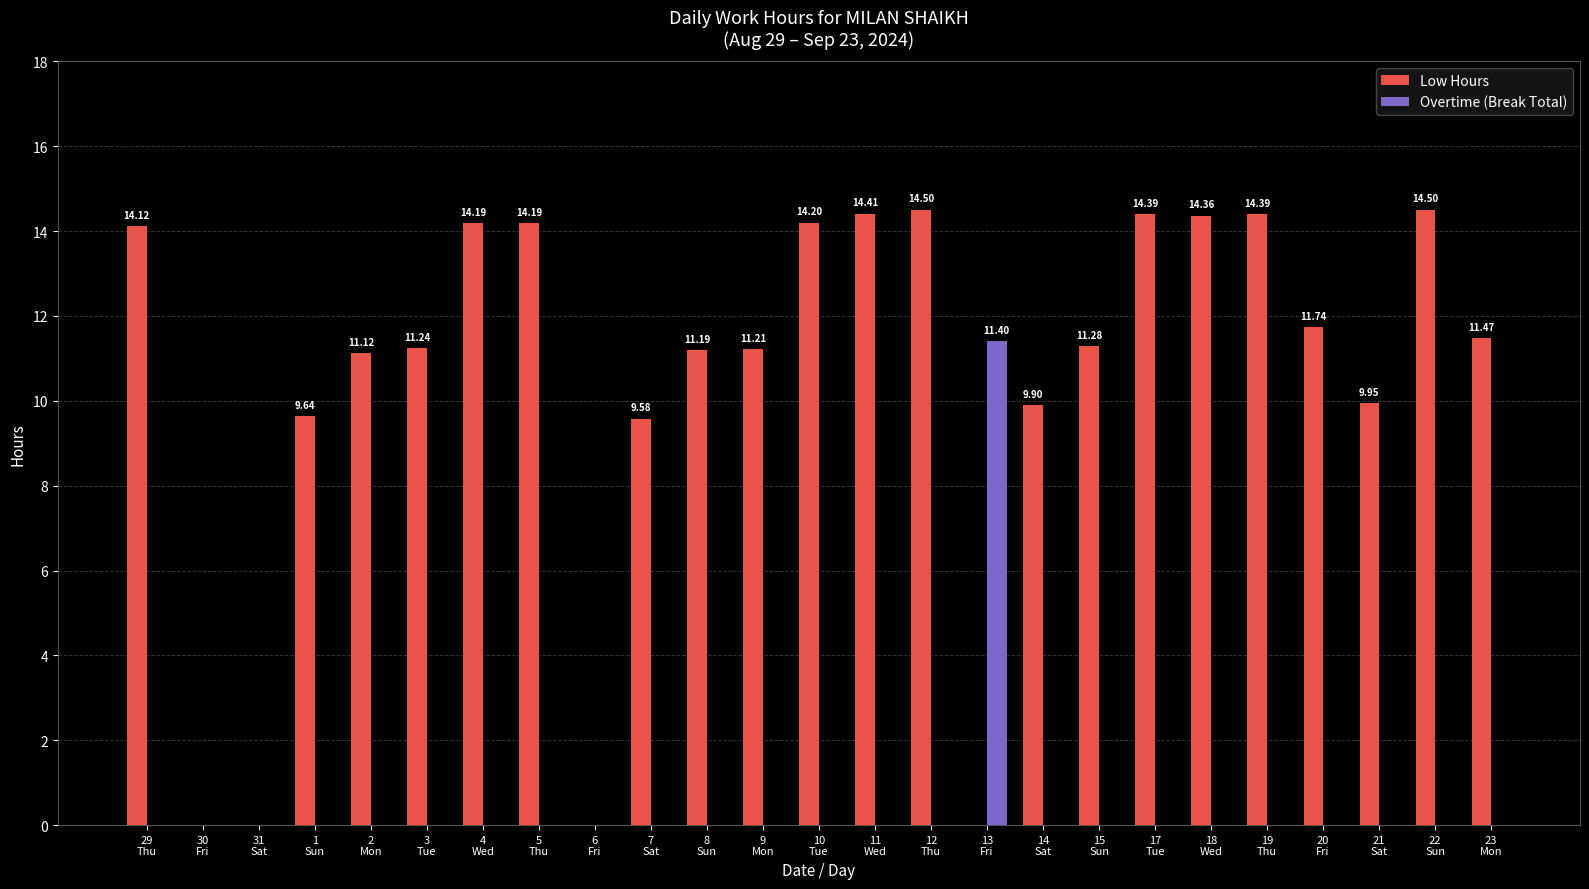

What is the sum of all Low Hours values?

261.6